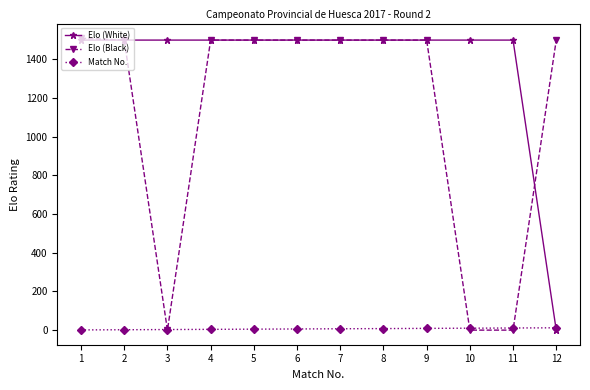

What is the total value across all series at 12?

1512